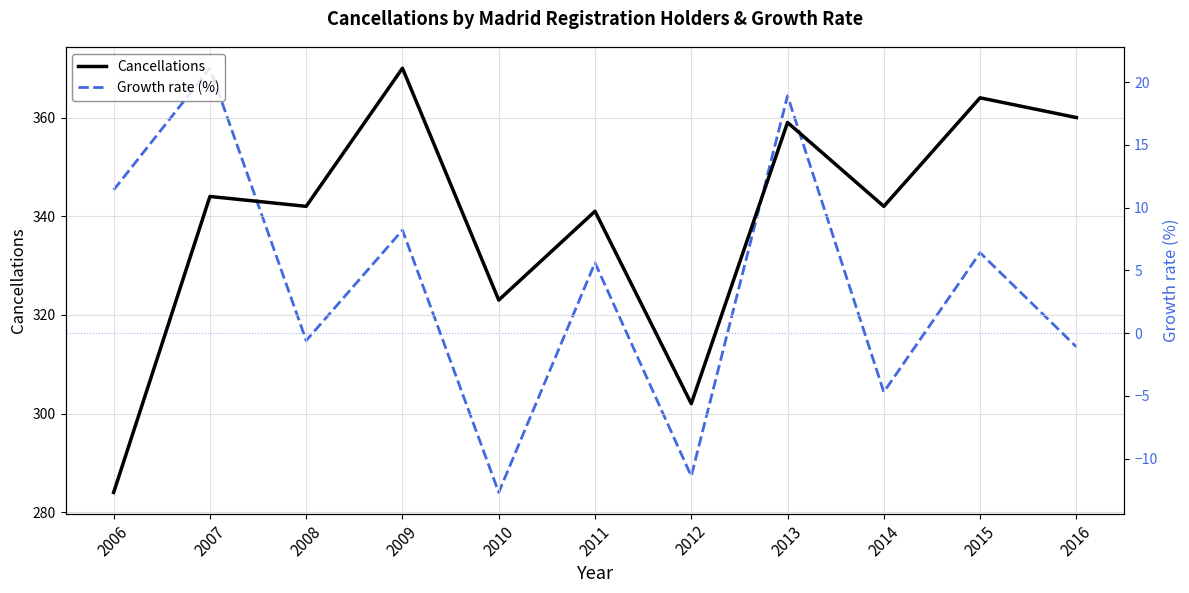

What is the maximum value shown in the chart?

370.0